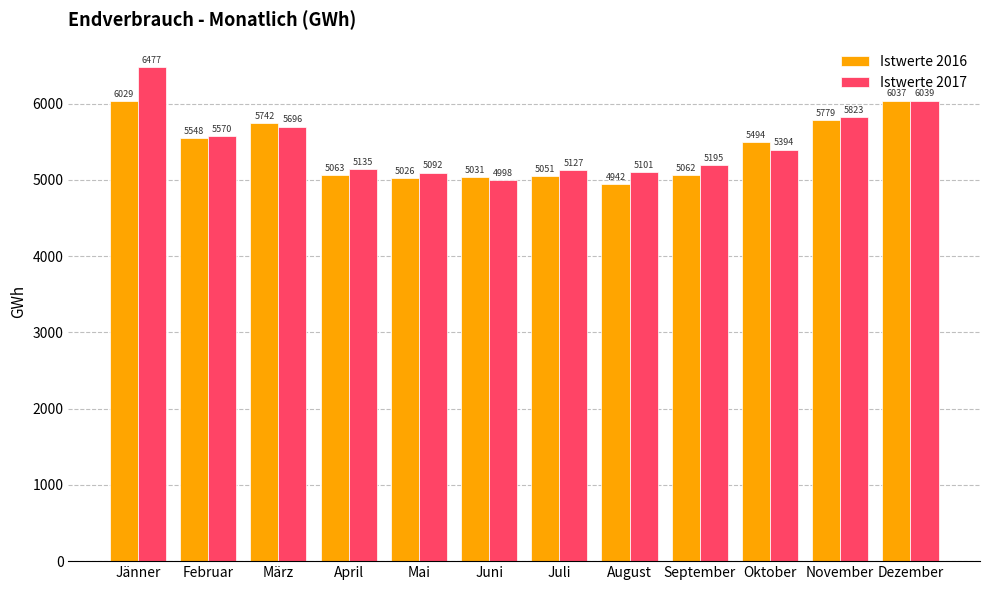

Read the Istwerte 2016 value at März.

5741.8